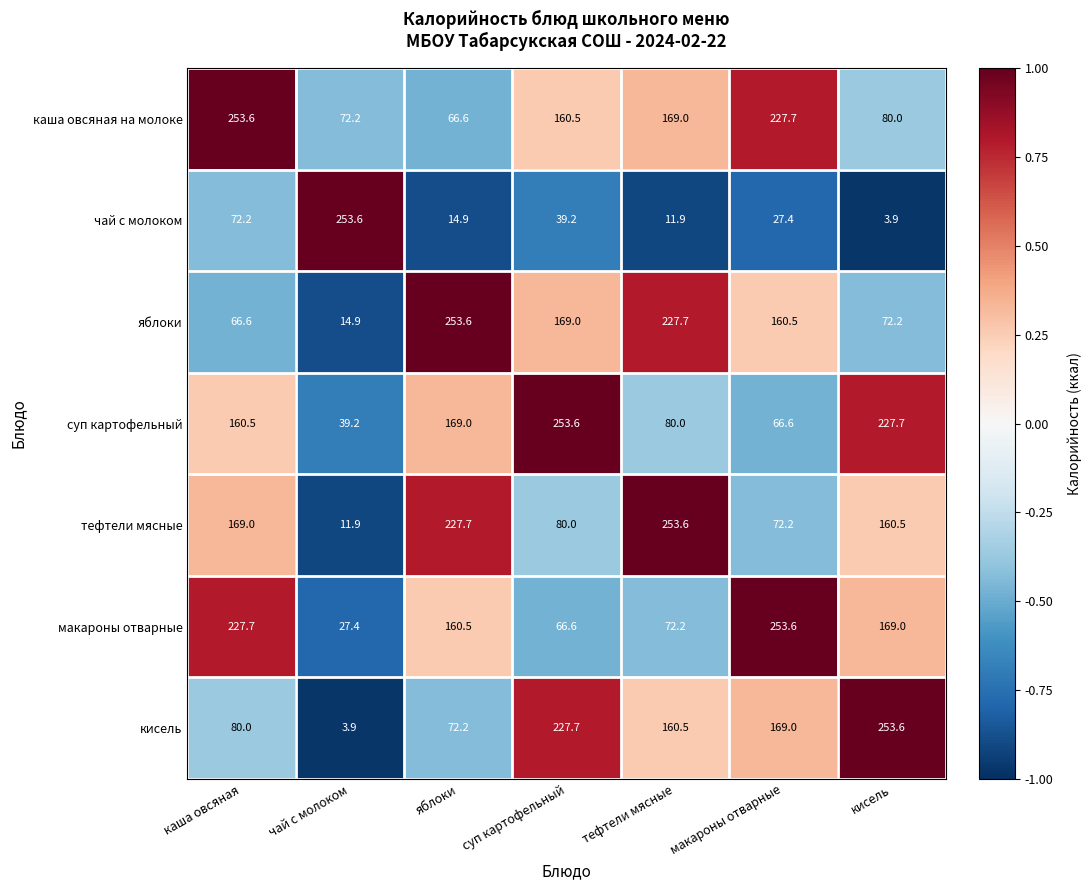

Which category has the lowest value in the тефтели мясные series?

чай с молоком